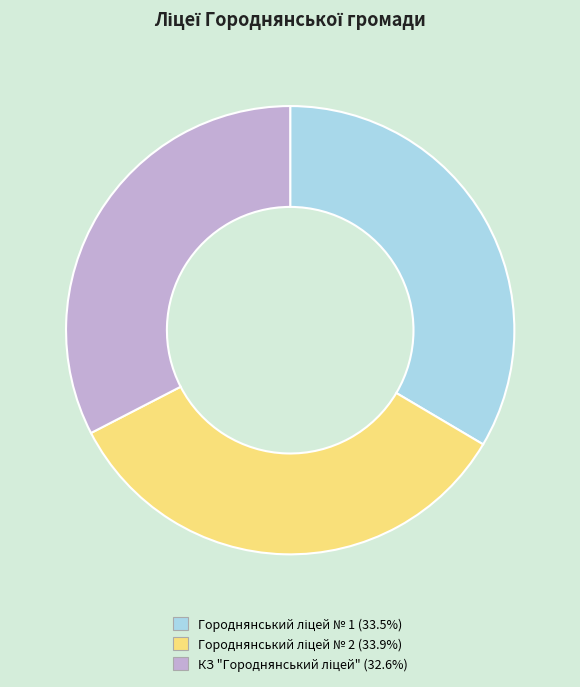

Is there a majority slice in this chart?

No